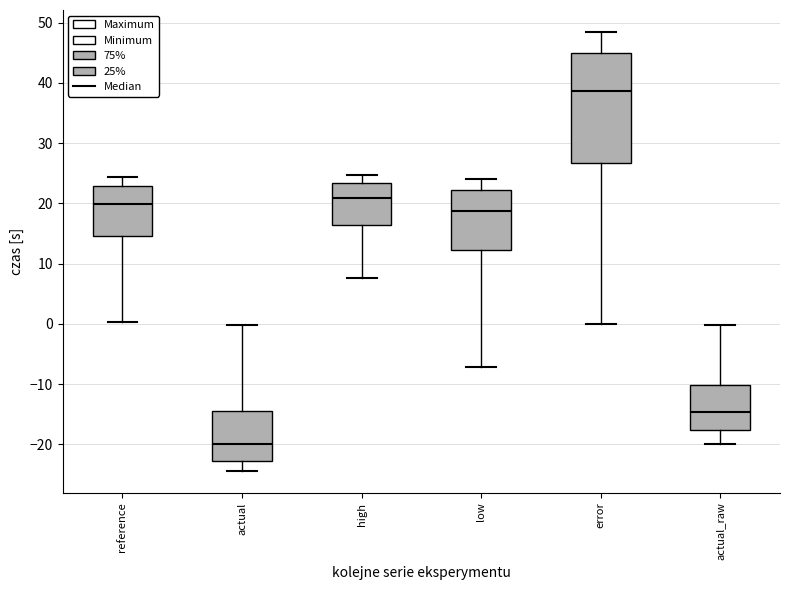

Comparing the boxes themselves (not the whiskers), which one is the tallest?

error